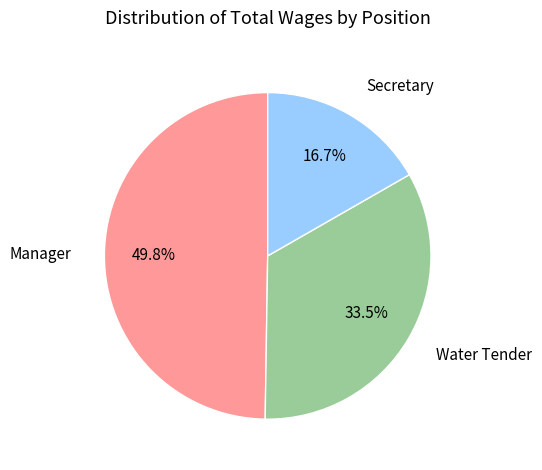

Which slice is the largest?

Manager